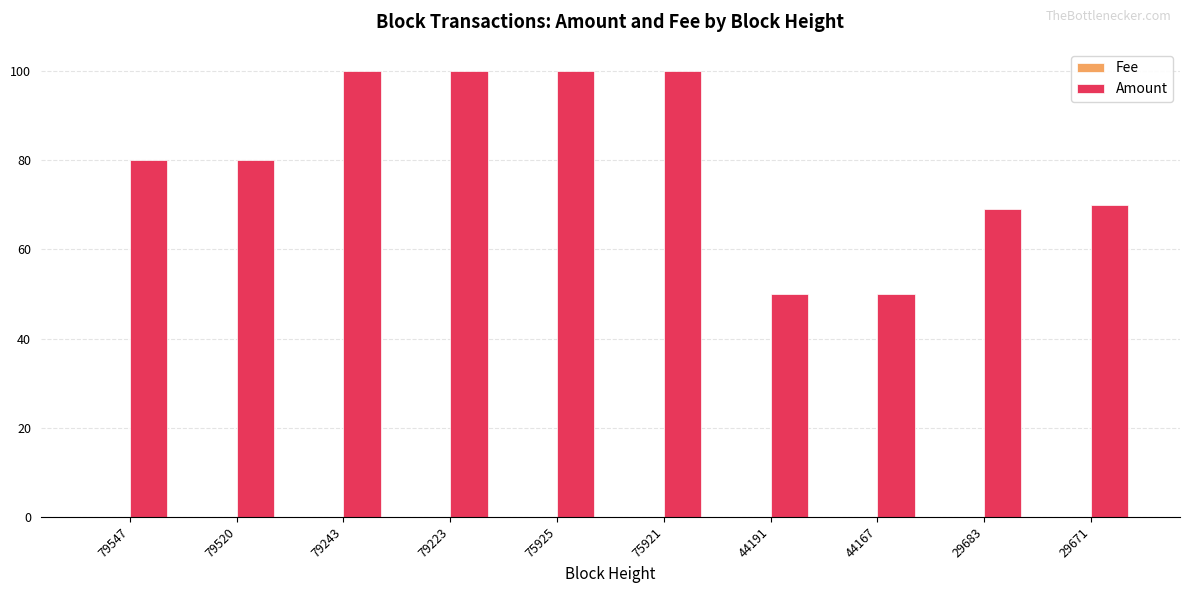

Are the bars grouped side by side (vs. stacked)?

Yes